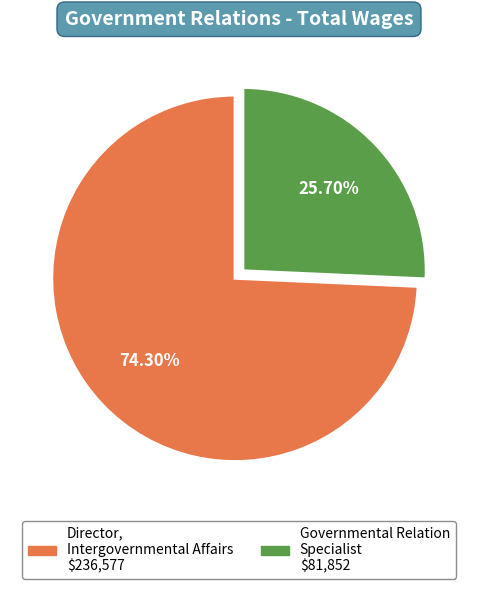

Is there any slice that represents more than half of the pie?

Yes